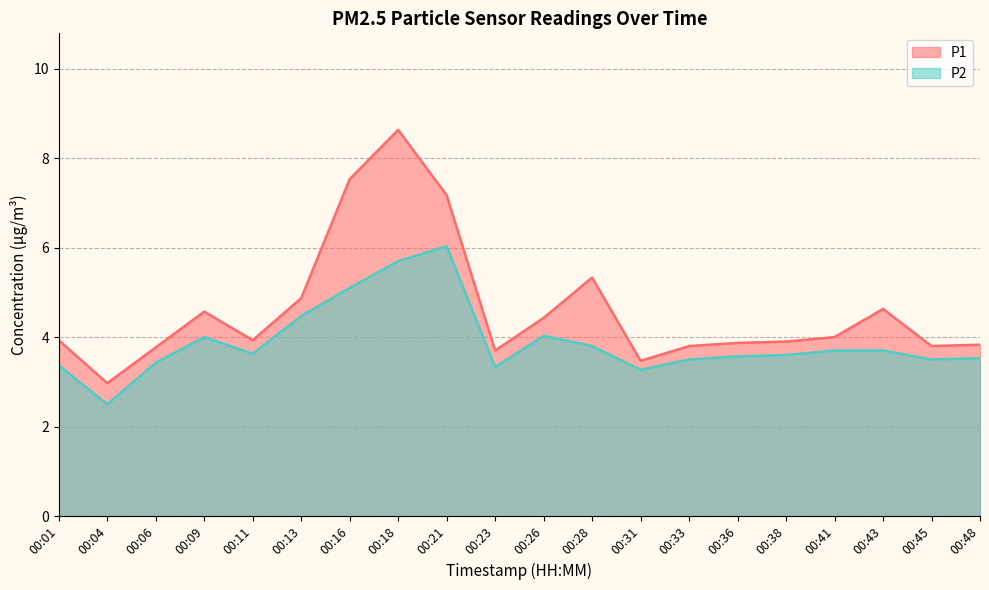

At which label is P2 closest to 4?

00:09